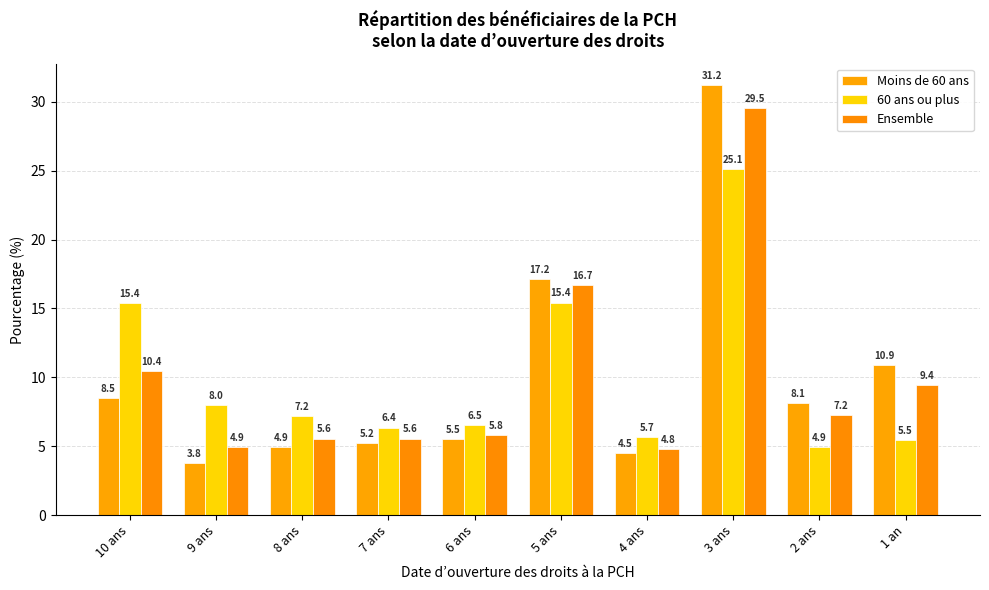

What are all the series names shown in the legend?

Moins de 60 ans, 60 ans ou plus, Ensemble